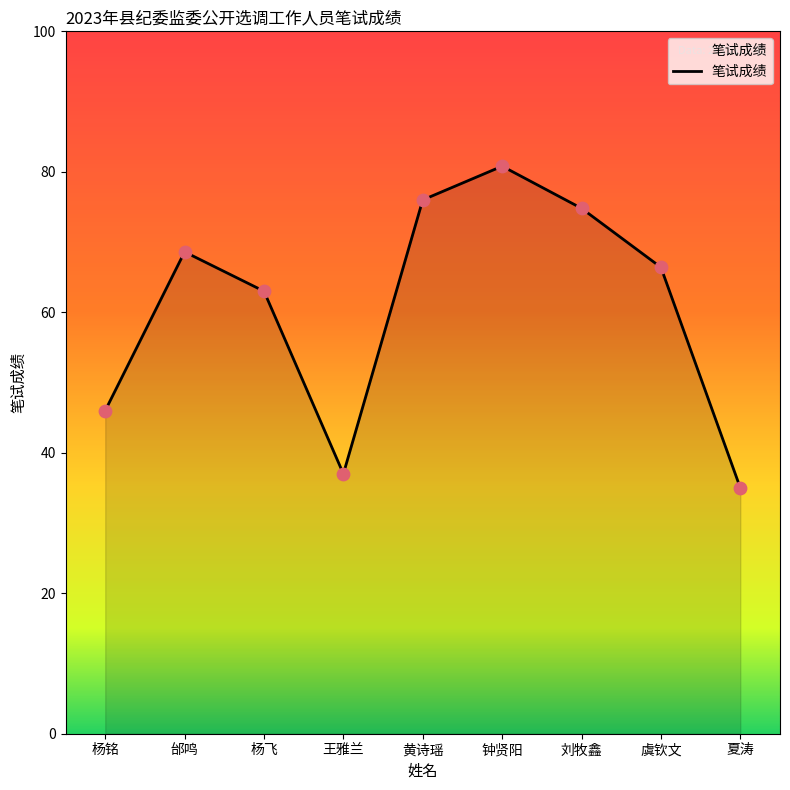

What is the change in value from 杨铭 to 王雅兰?

-9.0